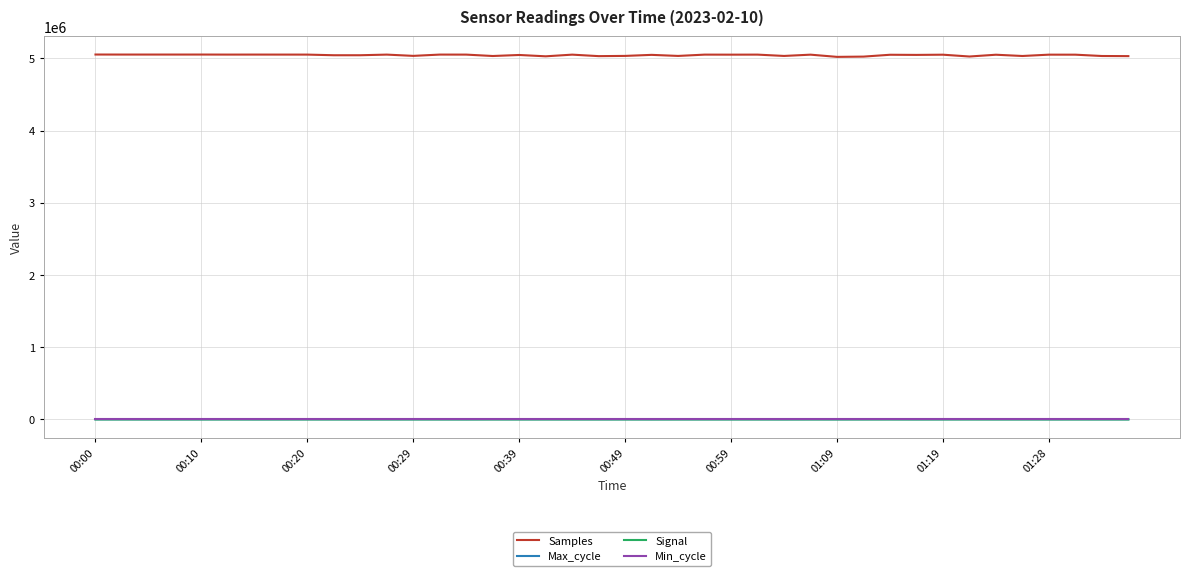

Which series has the largest total across all categories?

Samples